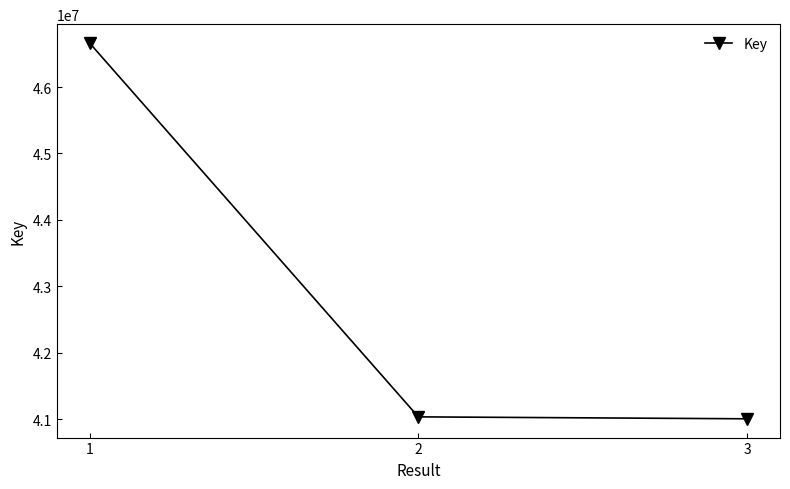

What is the value of the 1st point from the left?

46663125